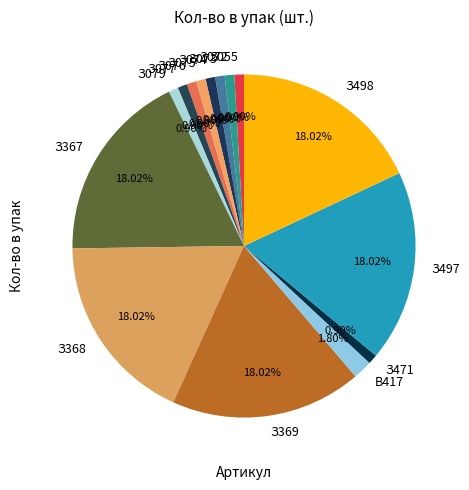

Count the number of slices in the pie.

15